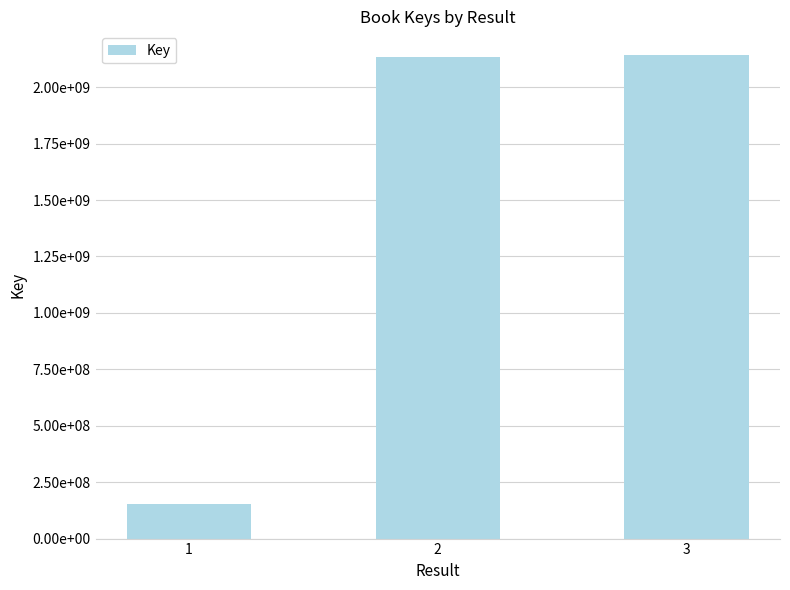

Does the chart contain any negative values?

No